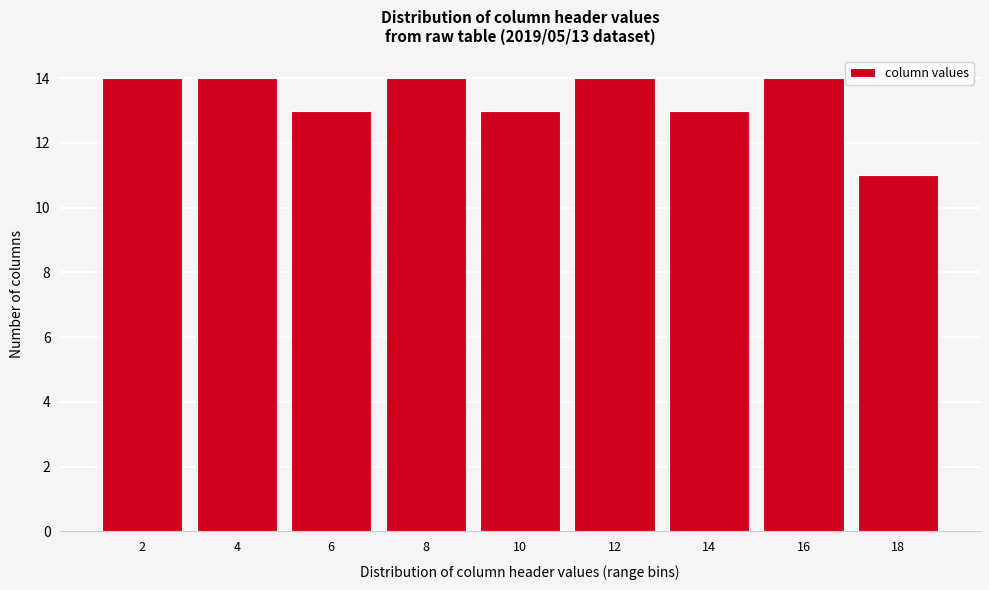

Reading left to right, list all the values displayed in this chart.

2=14	4=14	6=13	8=14	10=13	12=14	14=13	16=14	18=11